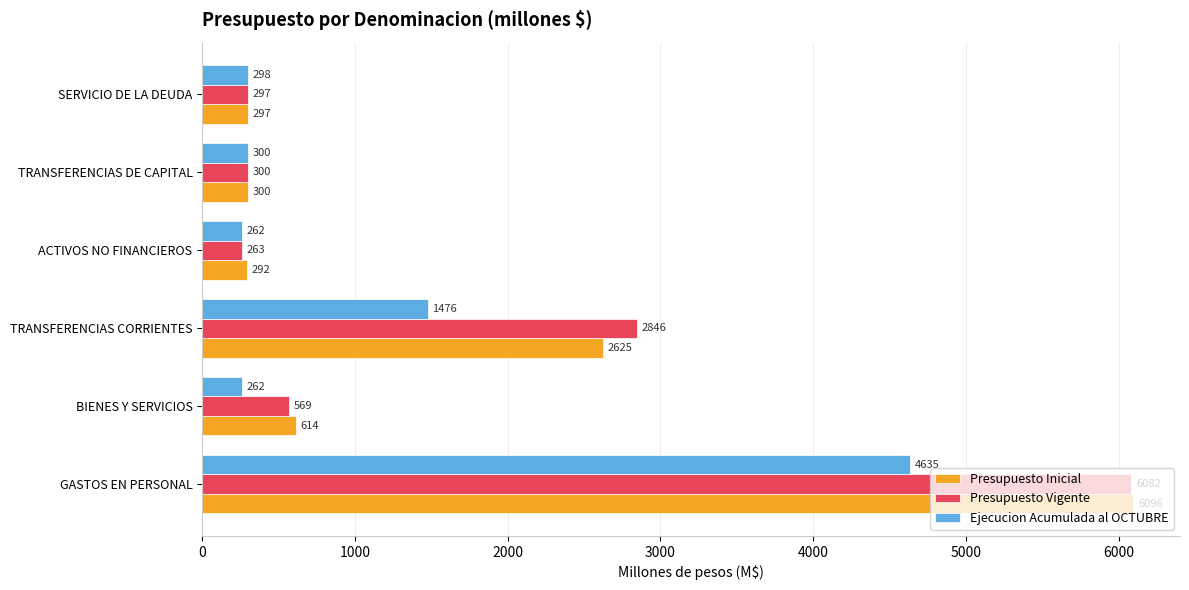

The Ejecucion Acumulada al OCTUBRE series shows 262 at BIENES Y SERVICIOS. True or false?

True